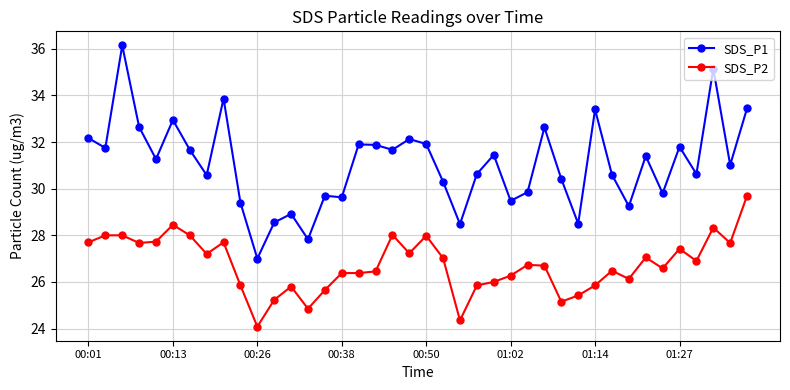

What are all the series names shown in the legend?

SDS_P1, SDS_P2